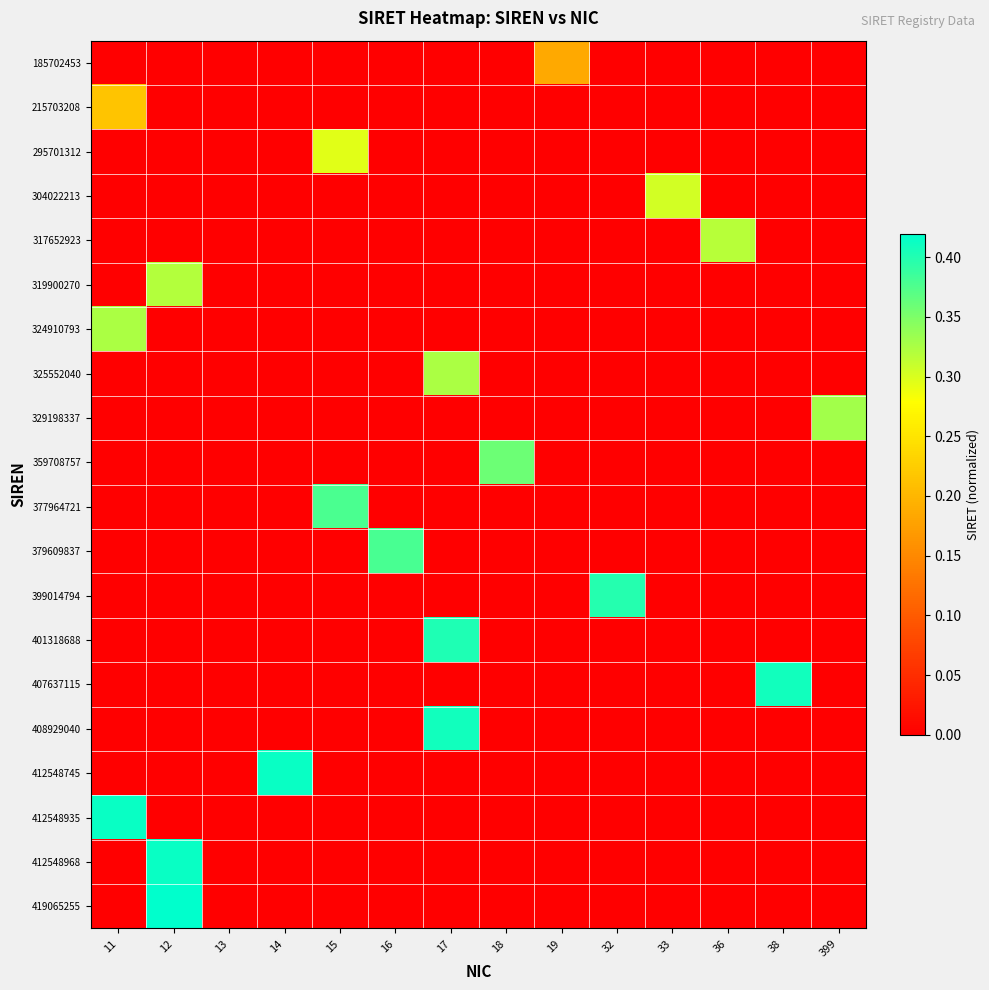

List the series in order of their peak value, highest first.

419065255, 412548968, 412548935, 412548745, 408929040, 407637115, 401318688, 399014794, 379609837, 377964721, 359708757, 329198337, 325552040, 324910793, 319900270, 317652923, 304022213, 295701312, 215703208, 185702453